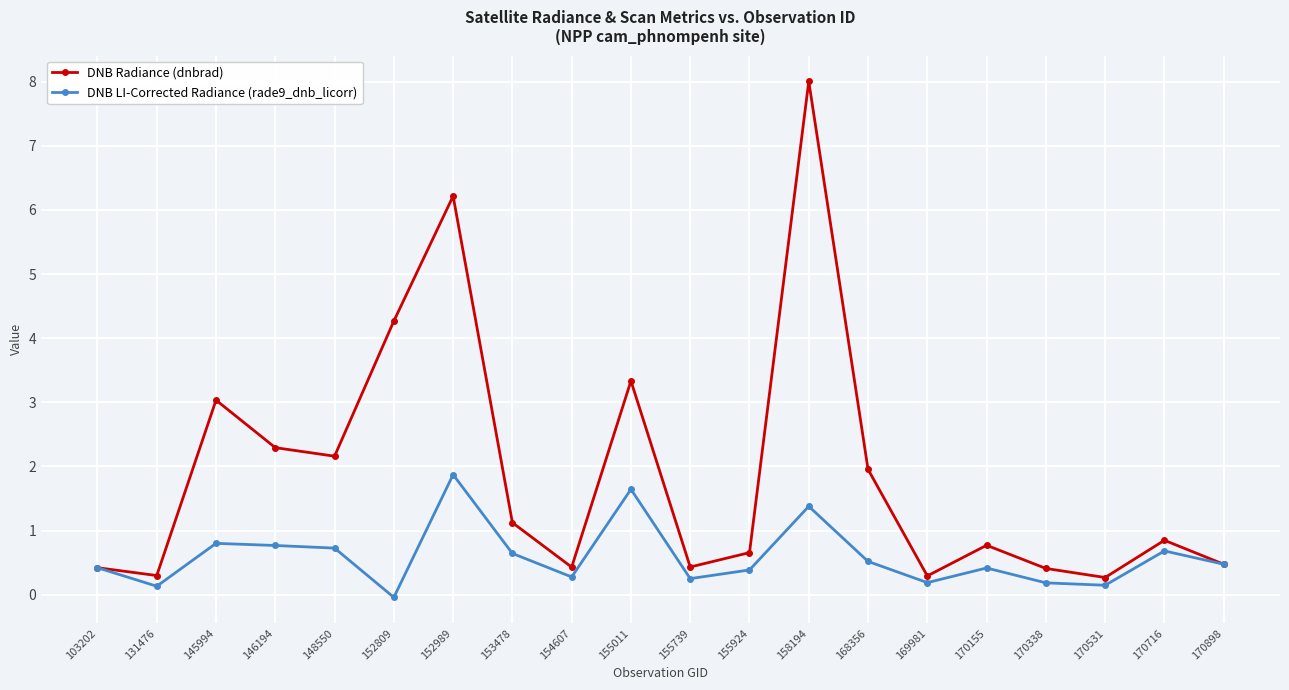

Does the chart display data point markers on the line(s)?

Yes